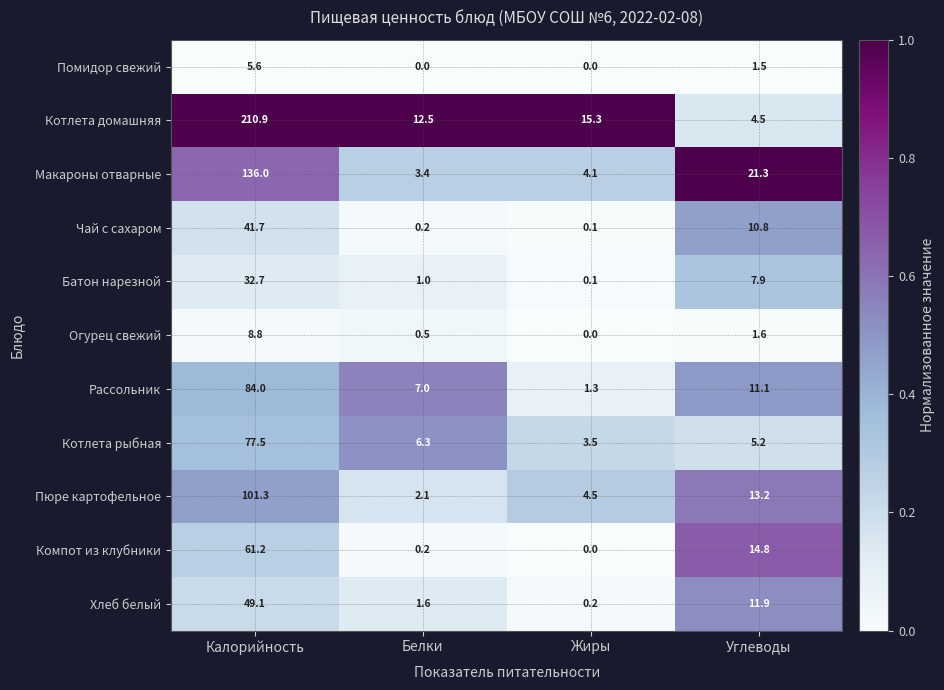

Rank the series by their maximum value, from lowest to highest.

Помидор свежий, Огурец свежий, Батон нарезной, Чай с сахаром, Хлеб белый, Компот из клубники, Котлета рыбная, Рассольник, Пюре картофельное, Макароны отварные, Котлета домашняя